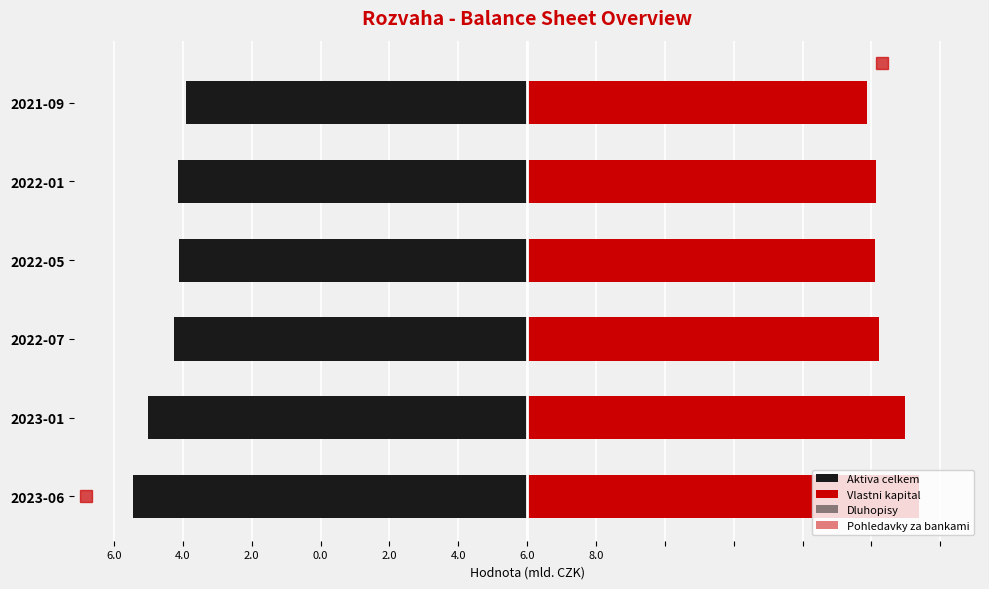

What are all the series names shown in the legend?

Aktiva celkem, Vlastni kapital, Dluhopisy, Pohledavky za bankami